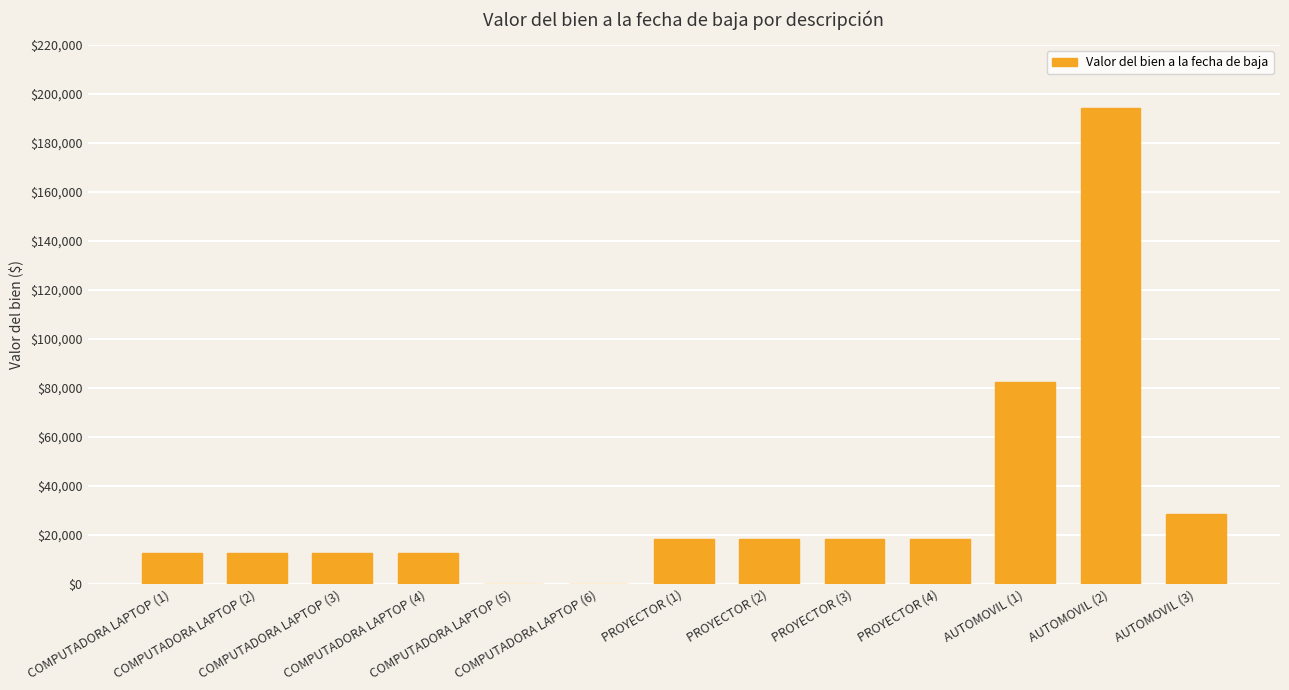

Read the value at COMPUTADORA LAPTOP (3).

12500.0